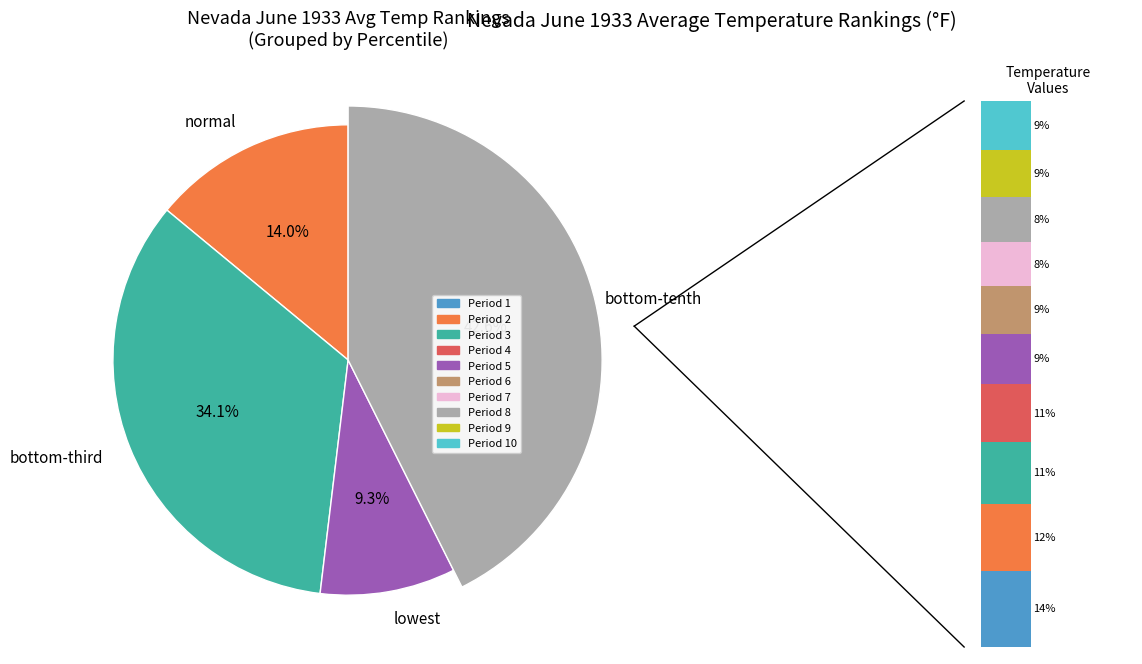

To the nearest percent, what is the combined percentage of Period 10 and Period 3?

20%